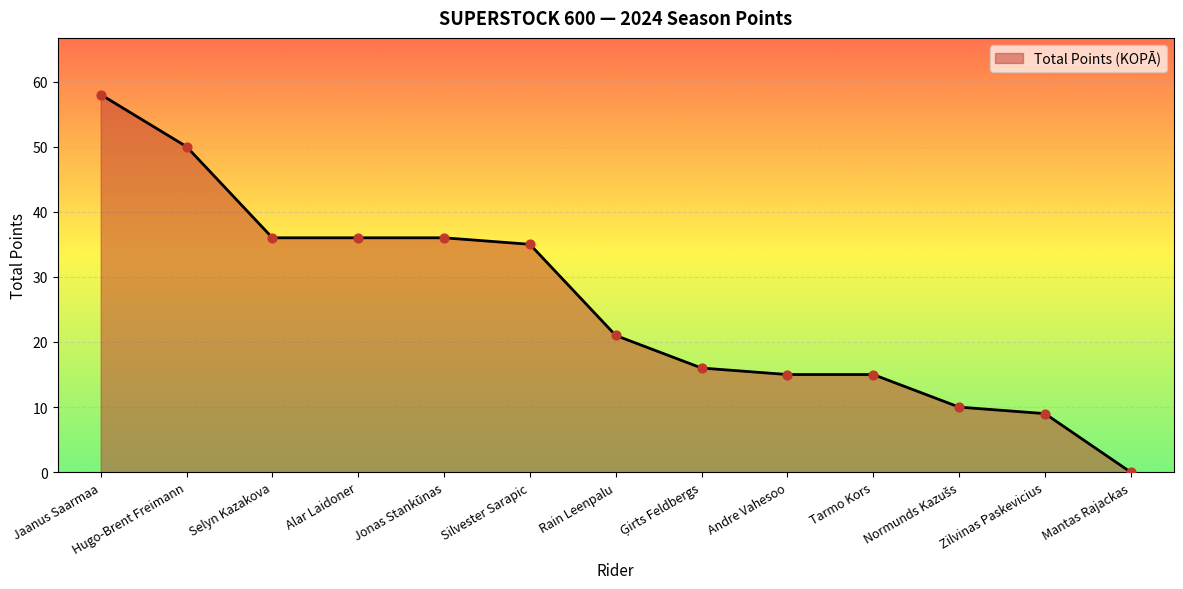

What is the change in value from Hugo-Brent Freimann to Tarmo Kors?

-35